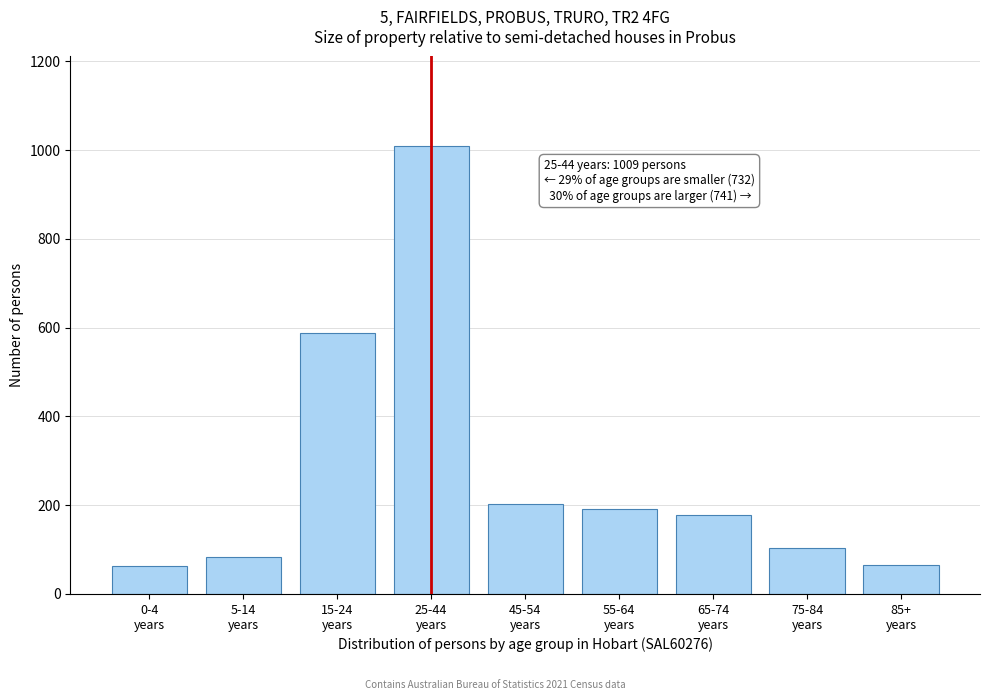

What is the minimum value shown in the chart?

62